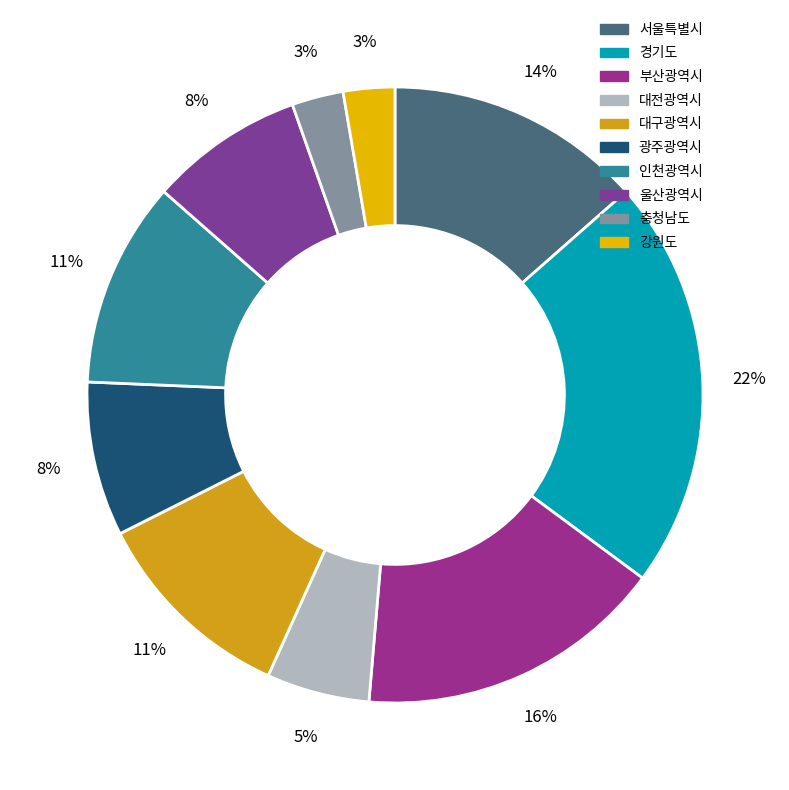

Is the sum of 대구광역시 and 울산광역시 greater than half?

No